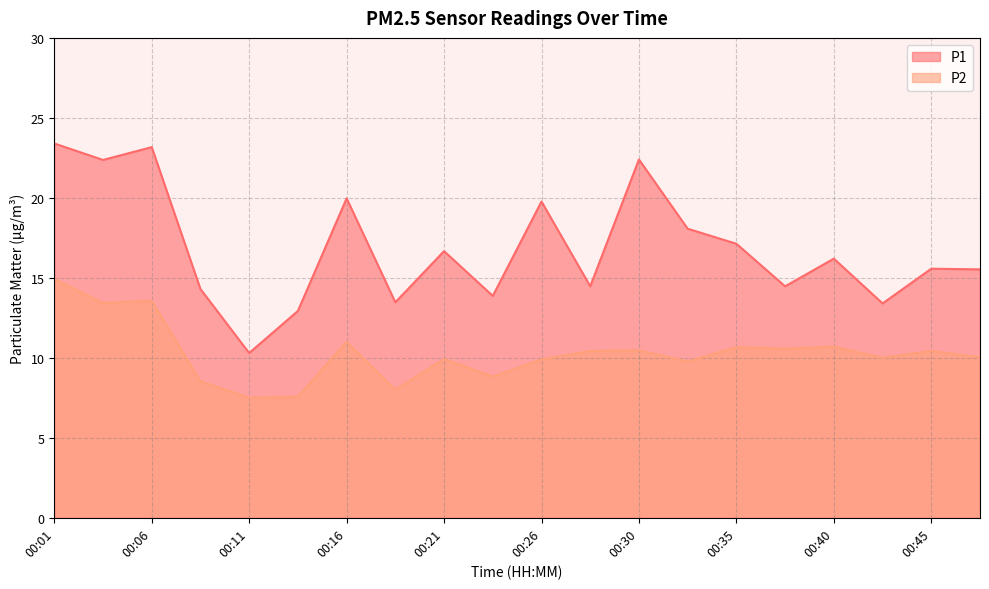

Which has a higher value, 00:35 or 00:40?

00:35